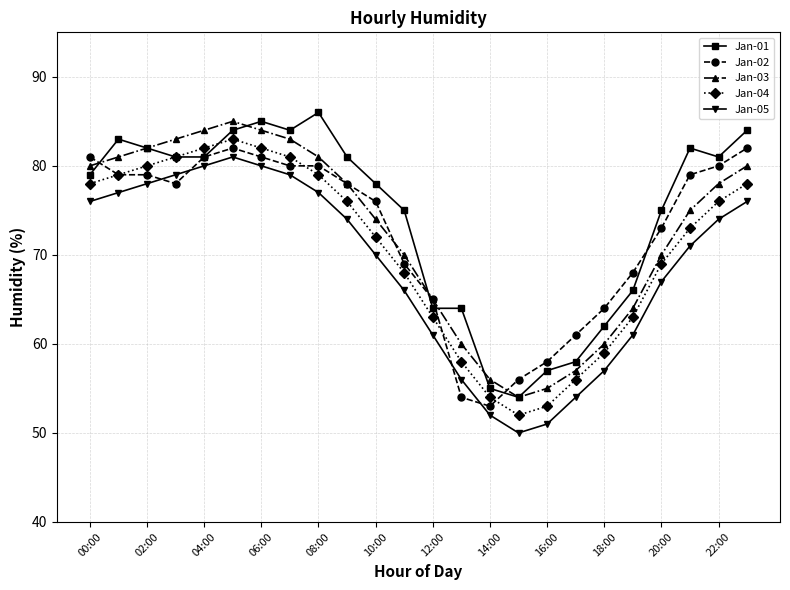

What is the maximum value shown in the chart?

86